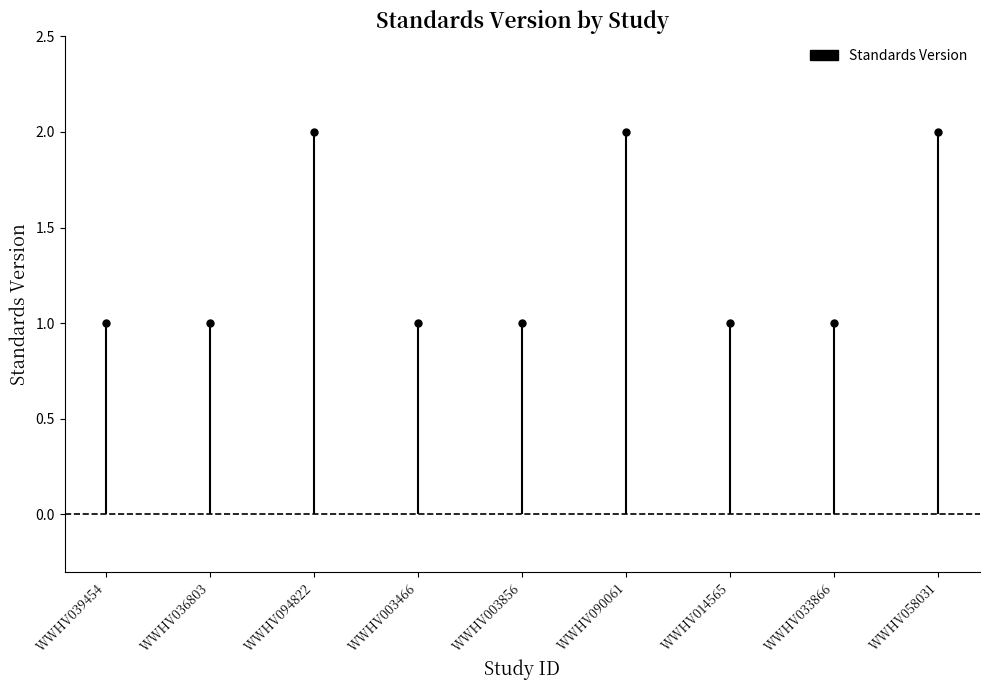

What is the value of the 8th point from the left?

1